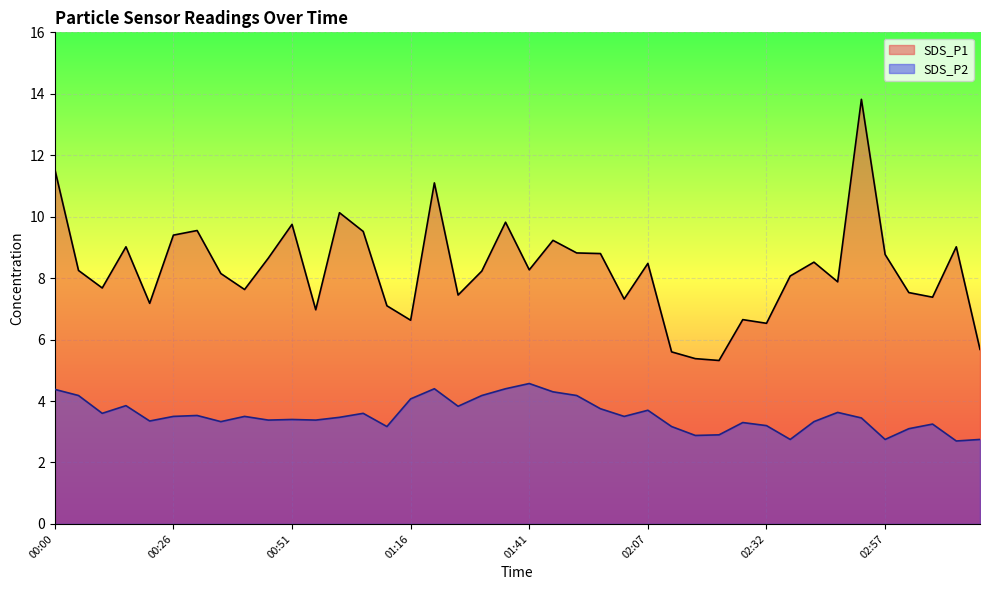

At 02:12, list the series in order from smallest to largest.

SDS_P2, SDS_P1